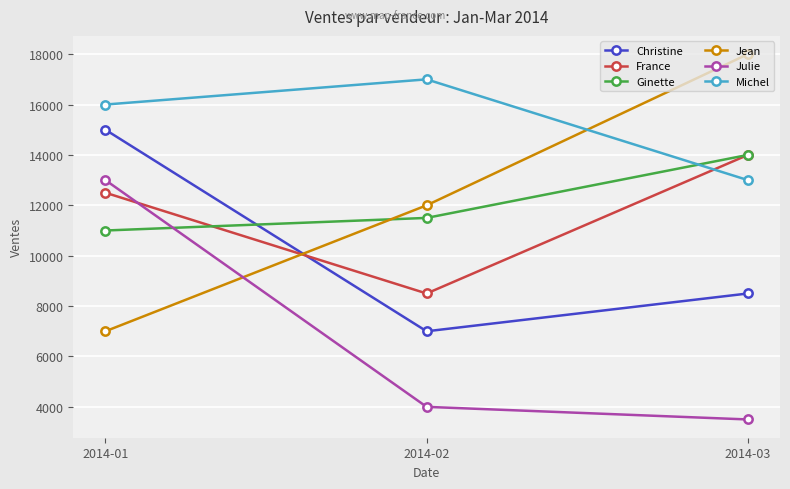

What is the difference between the second highest and minimum values in the France series?

4000